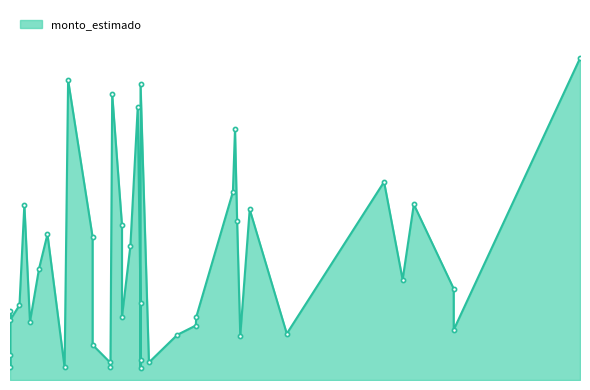

What is the difference between the values at 2013-06-27 and 2014-10-17?

9561500